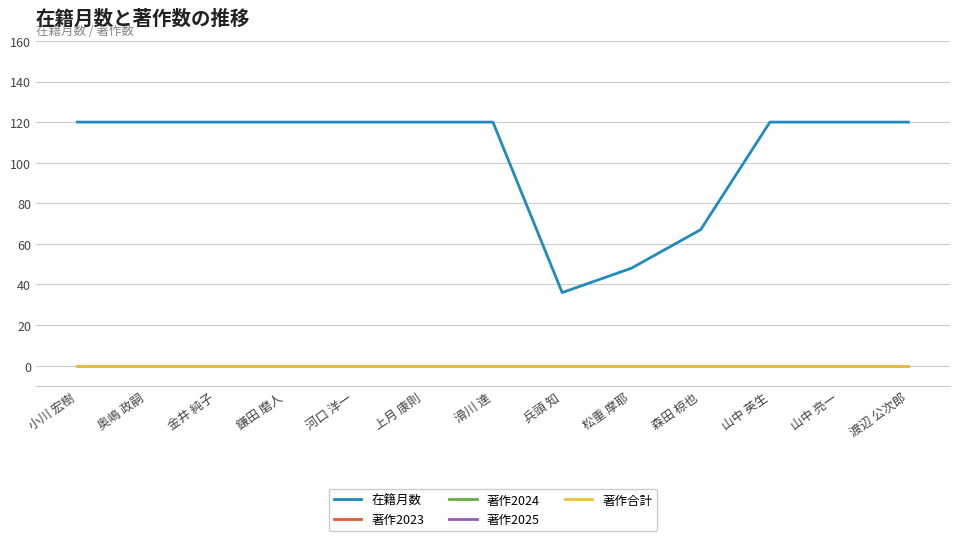

What position from the right is 奥嶋 政嗣?

12